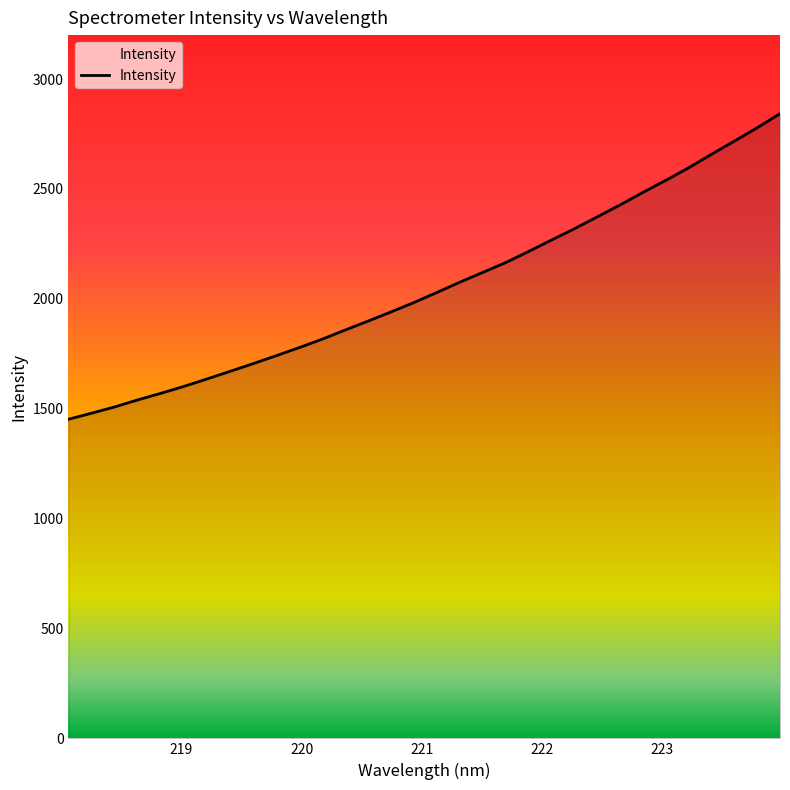

What is the minimum value shown in the chart?

1452.0